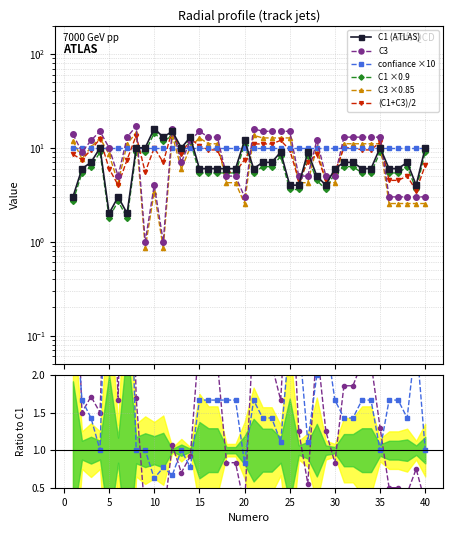

Where is the first local maximum for C1?

10